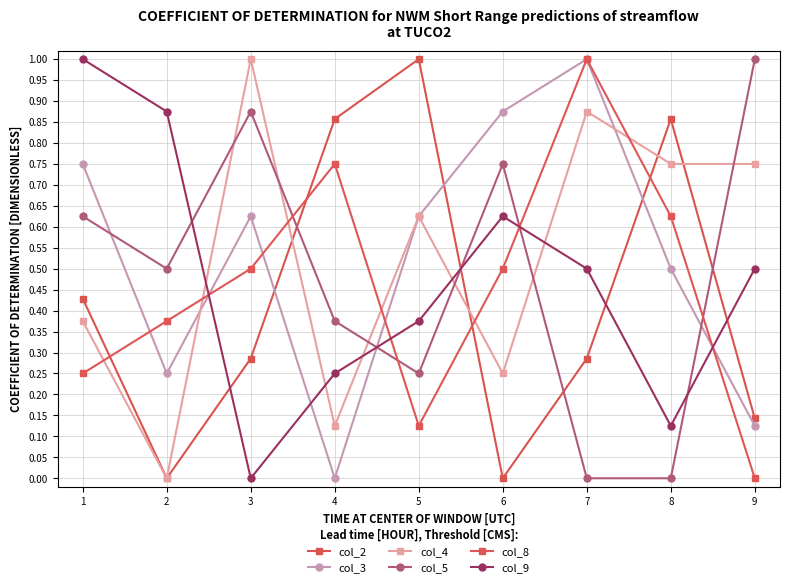

What is the spread (max minus min) of values at 3?

1.0